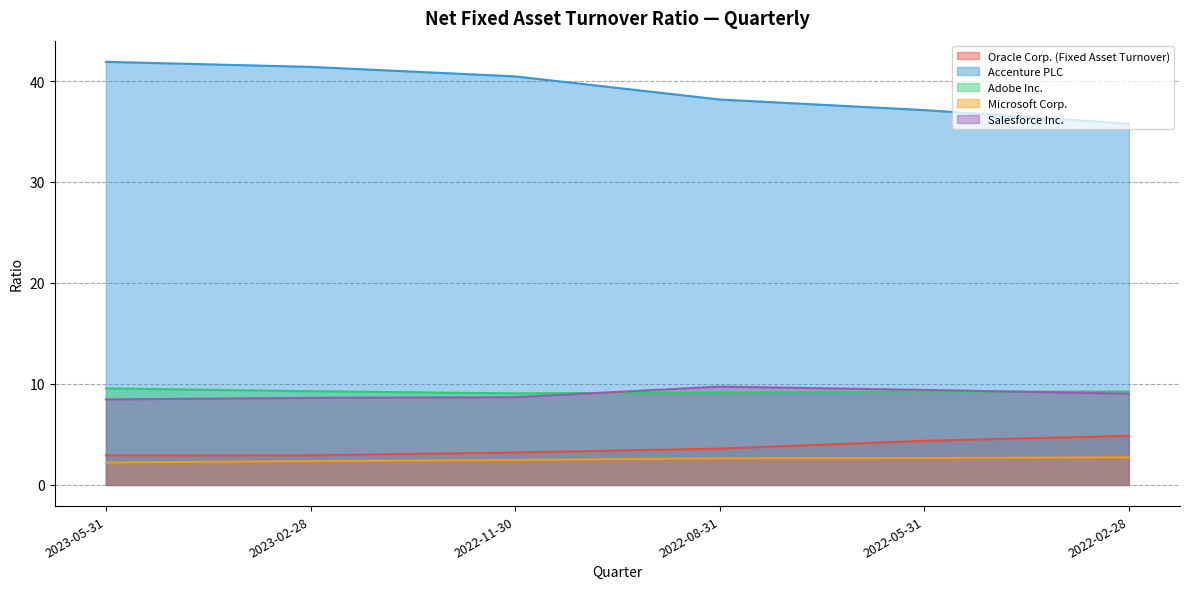

True or false: Microsoft Corp. has a value of 1.4 at 2022-08-31.

False